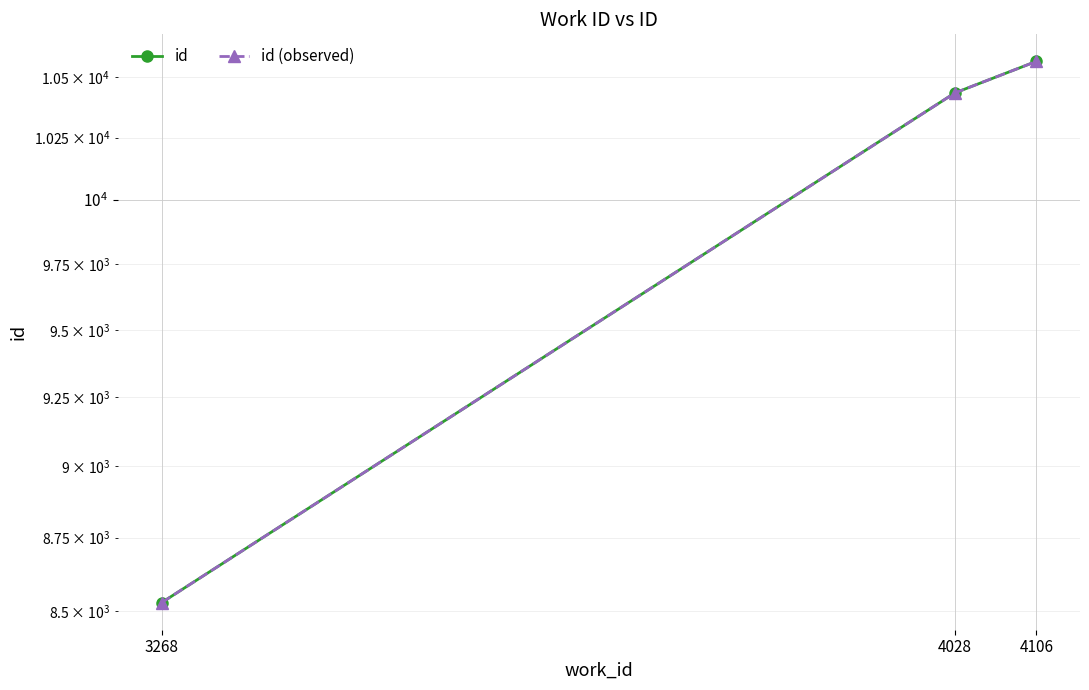

List the series in order of their peak value, highest first.

id, id (observed)